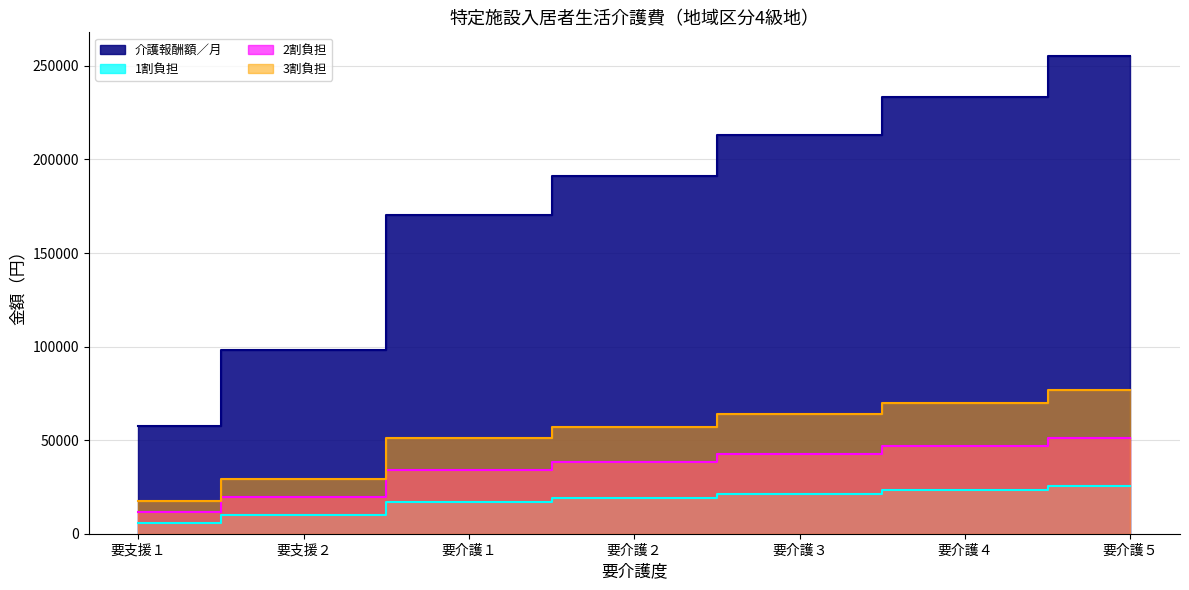

Reading left to right, extract all data points from this chart.

介護報酬額／月: 要支援１=57548	要支援２=98338	要介護１=170115	要介護２=190984	要介護３=213118	要介護４=233355	要介護５=255173
1割負担: 要支援１=5755	要支援２=9834	要介護１=17012	要介護２=19099	要介護３=21312	要介護４=23336	要介護５=25518
2割負担: 要支援１=11510	要支援２=19668	要介護１=34023	要介護２=38197	要介護３=42624	要介護４=46671	要介護５=51035
3割負担: 要支援１=17265	要支援２=29502	要介護１=51035	要介護２=57296	要介護３=63936	要介護４=70007	要介護５=76552